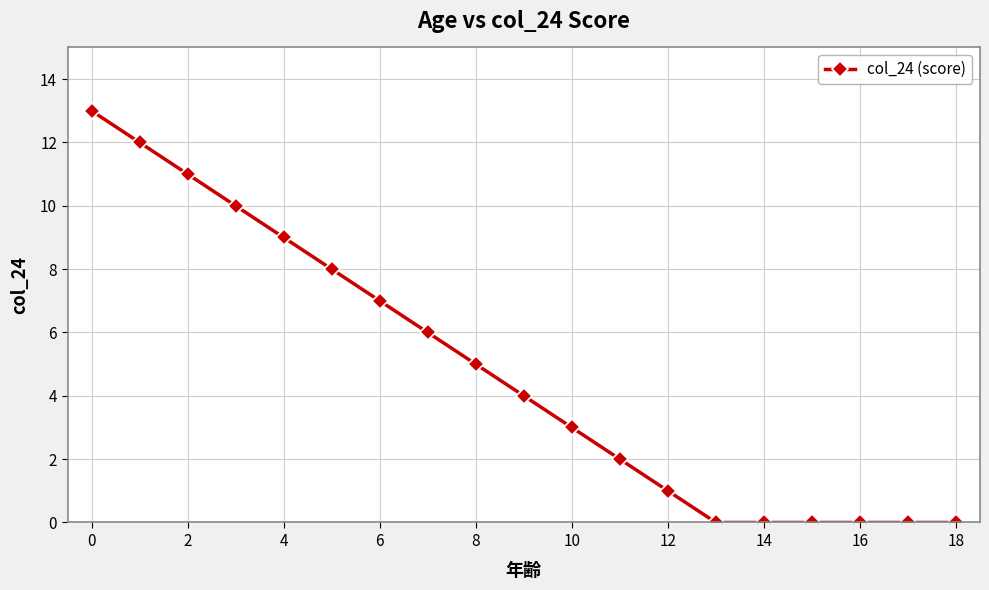

Is this an area chart (filled region under the line)?

No